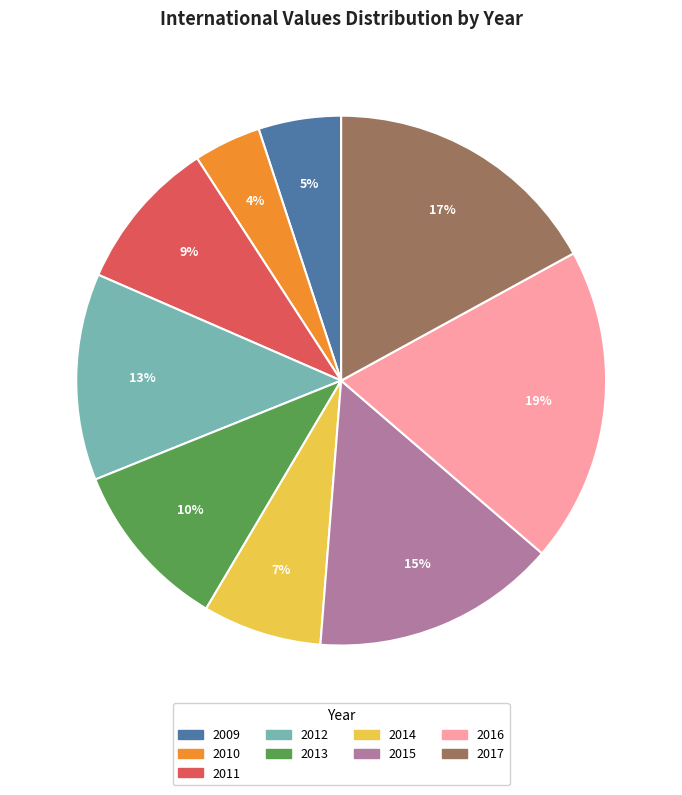

Is there a majority slice in this chart?

No